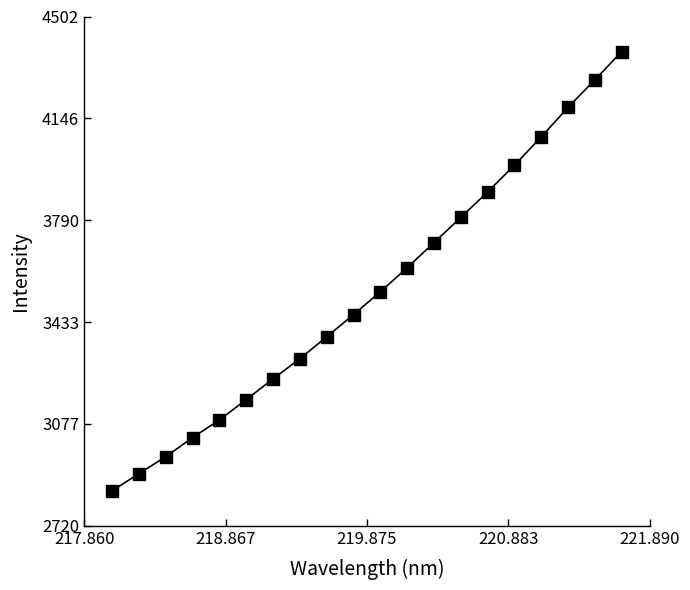

What is the value of the 13th point from the left?

3711.6